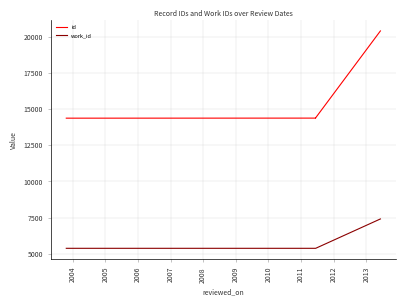

The value of work_id at 2006 is 5366. True or false?

True